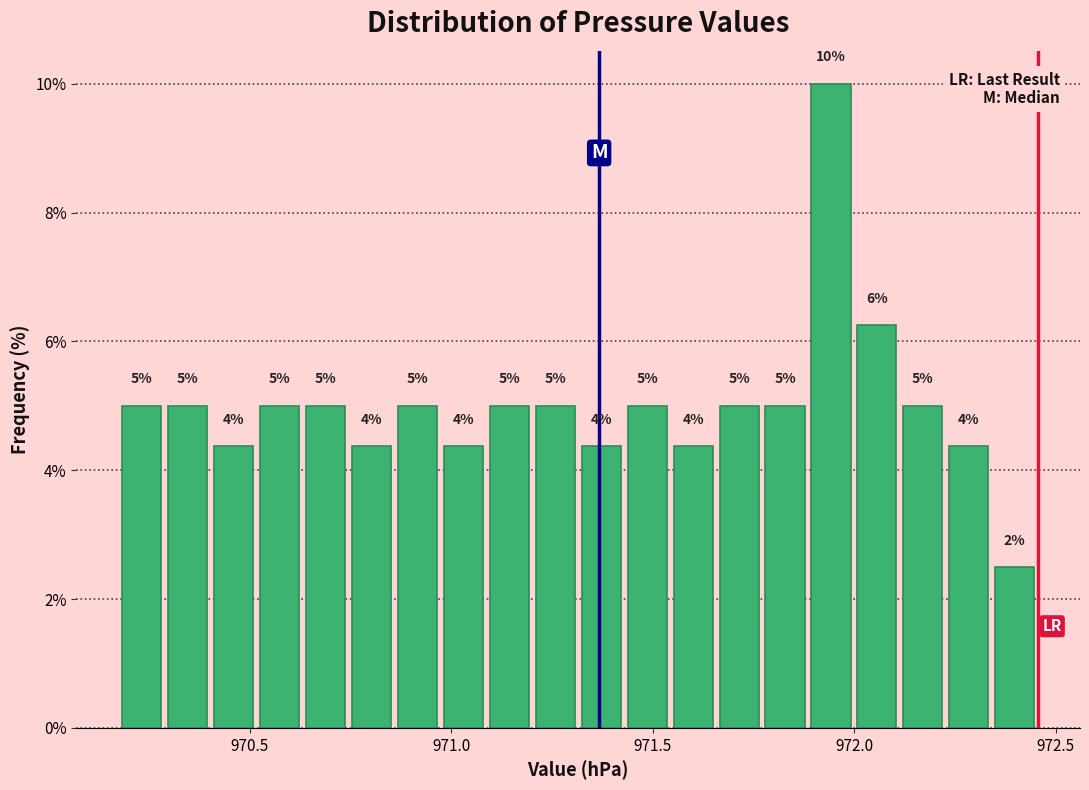

Read against the x-axis, roughly where is the centre of the tallest bar?

971.95